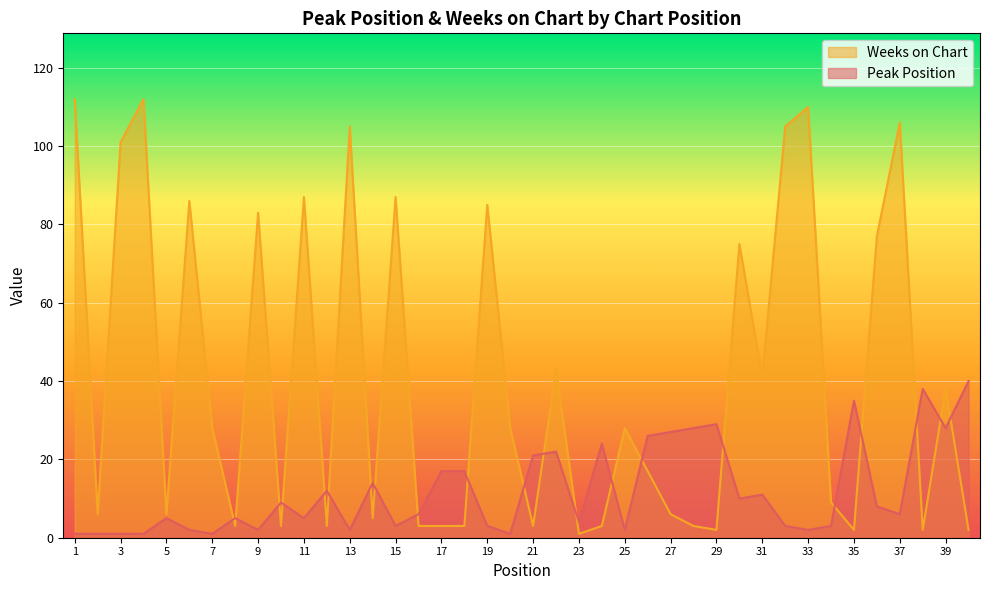

Does the chart display data point markers on the line(s)?

No